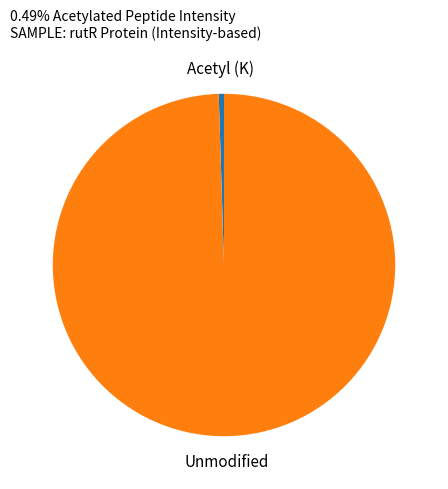

Count the number of slices in the pie.

2